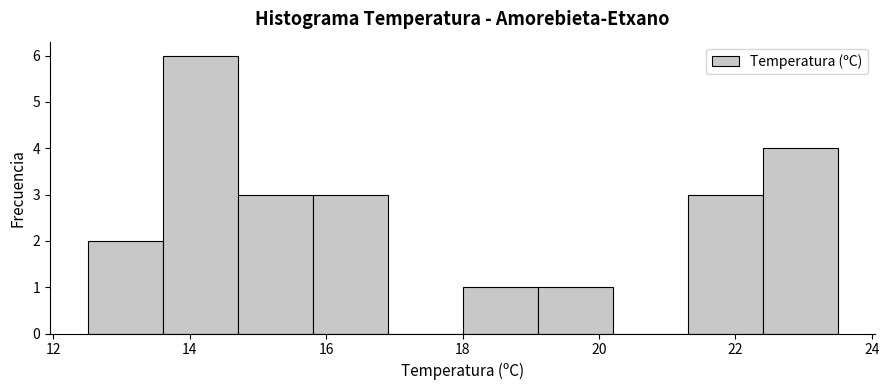

Reading left to right, transcribe this chart: for each bar, give the range it covers on the x-axis and its height. Neither the bar edges nor the heights are printed on the chart, so give them approximately, as read against the axes.

12.5 to 13.6: 2
13.6 to 14.7: 6
14.7 to 15.8: 3
15.8 to 16.9: 3
16.9 to 18.0: 0
18.0 to 19.1: 1
19.1 to 20.2: 1
20.2 to 21.3: 0
21.3 to 22.4: 3
22.4 to 23.5: 4